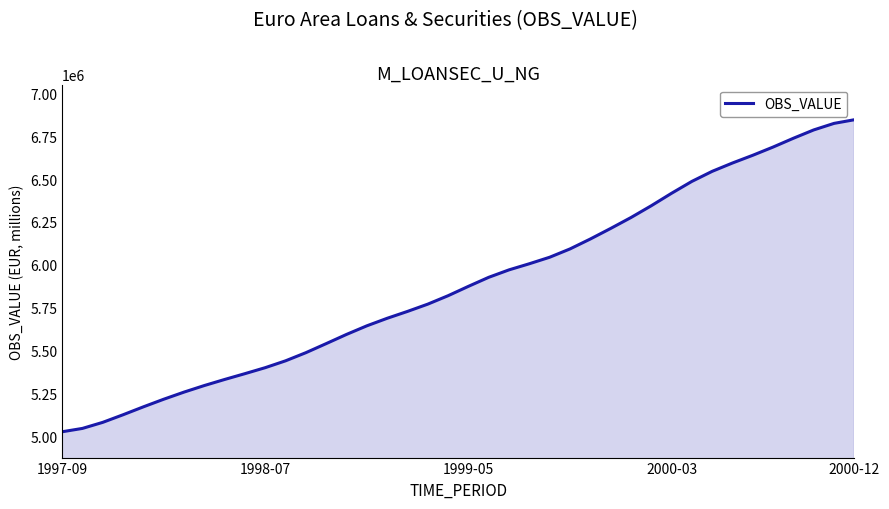

How many distinct data groups are displayed?

1